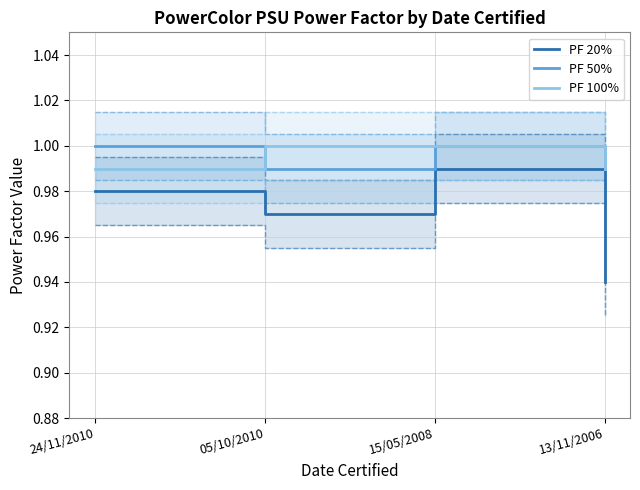

What is the spread (max minus min) of values at 13/11/2006?

0.1